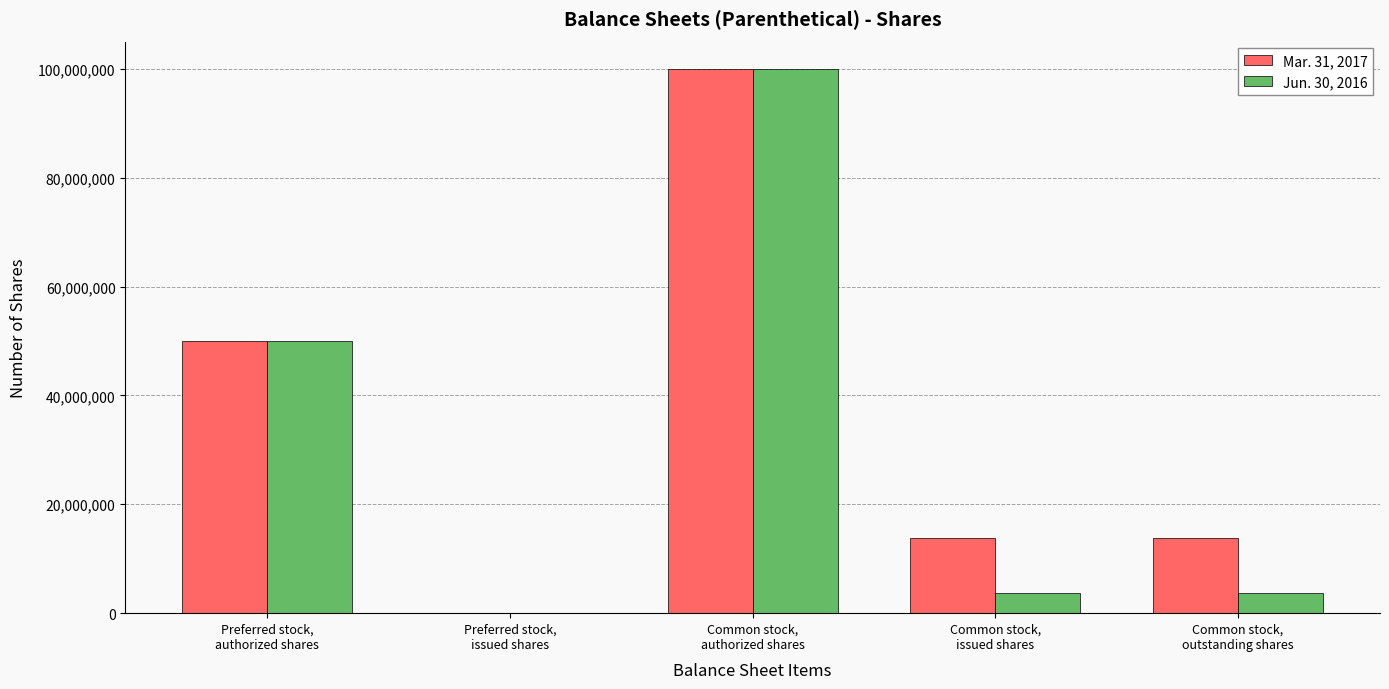

Are the bars horizontal?

No